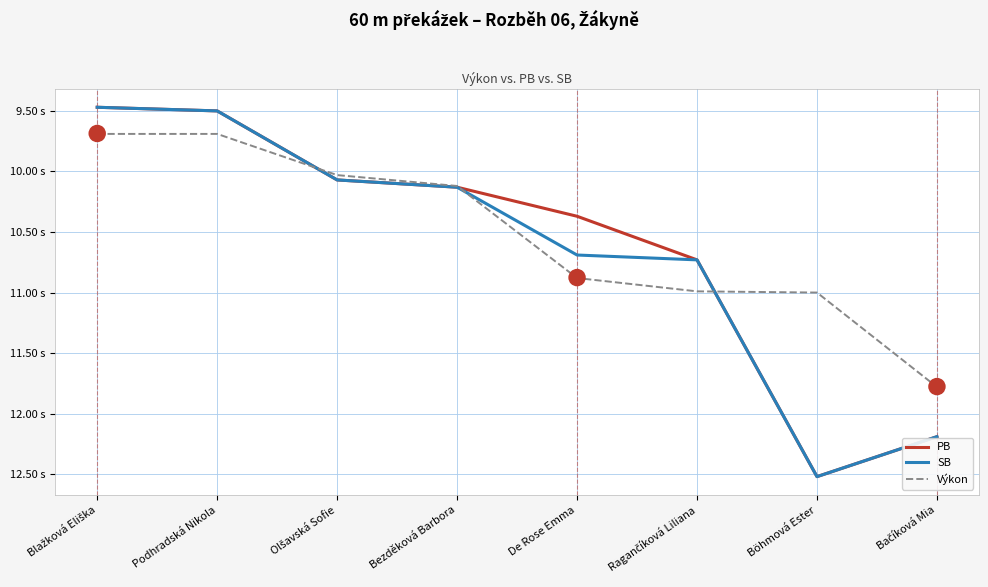

What are all the series names shown in the legend?

PB, SB, Výkon